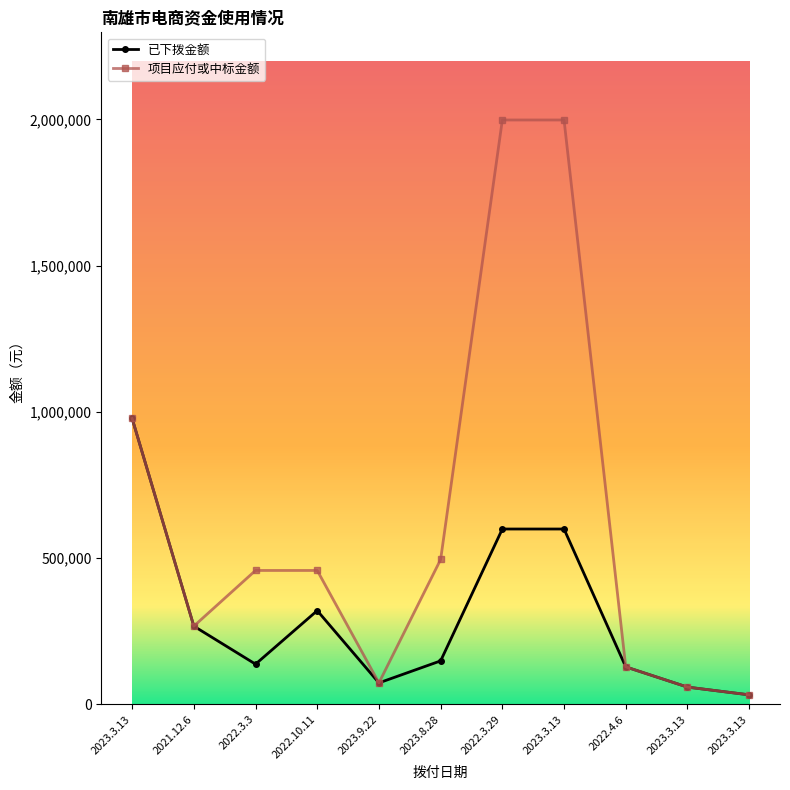

What is the sum of the 已下拨金额 values at 2023.9.22 and 2021.12.6?

340600.0